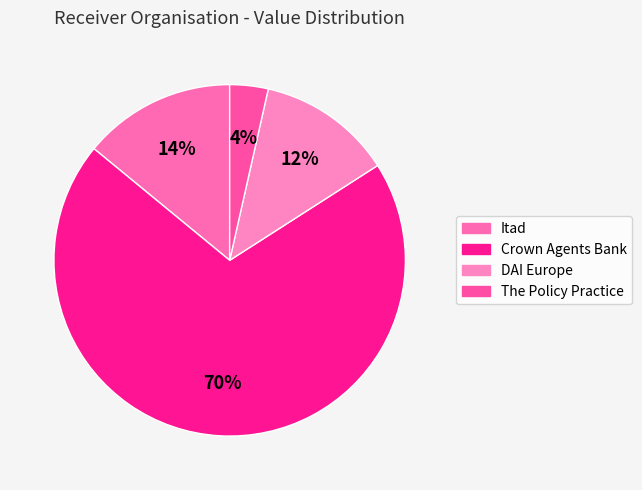

Count the number of slices in the pie.

4